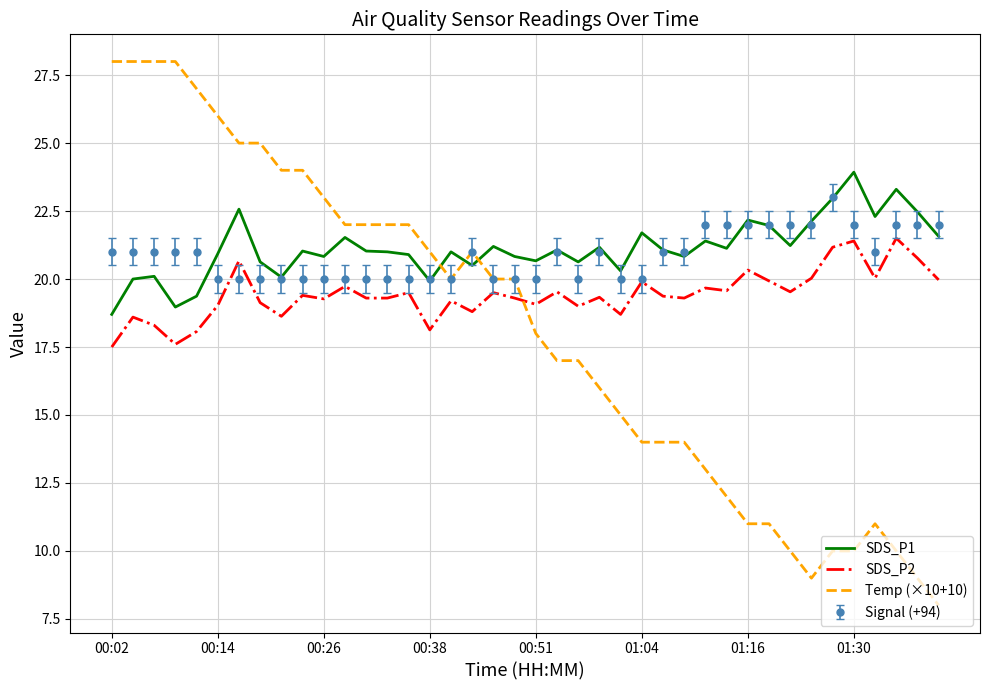

What is the minimum value shown in the chart?

8.0